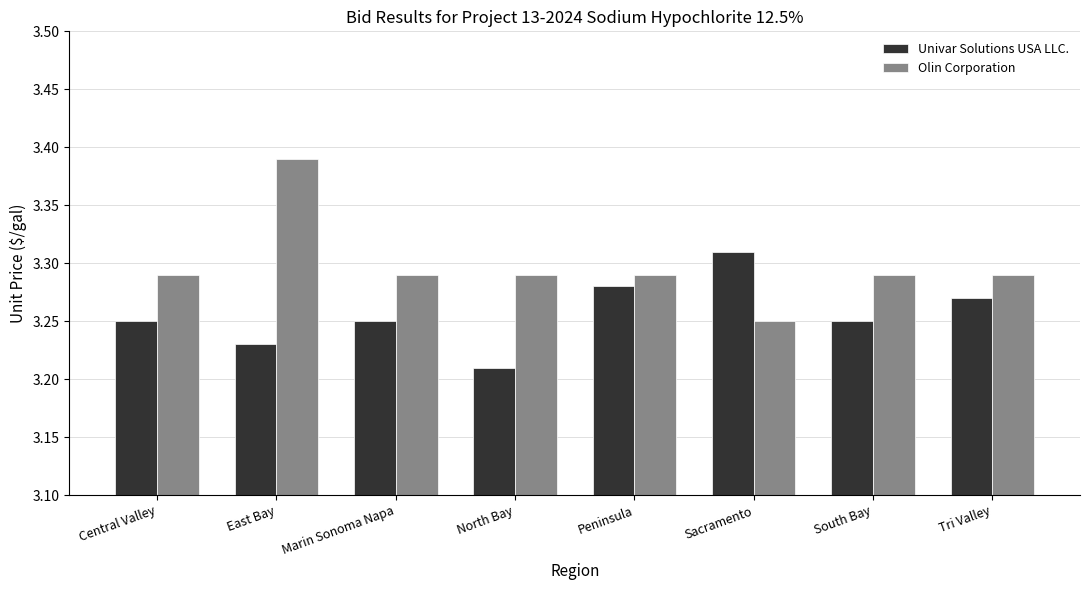

Which category has the highest value in the Olin Corporation series?

East Bay